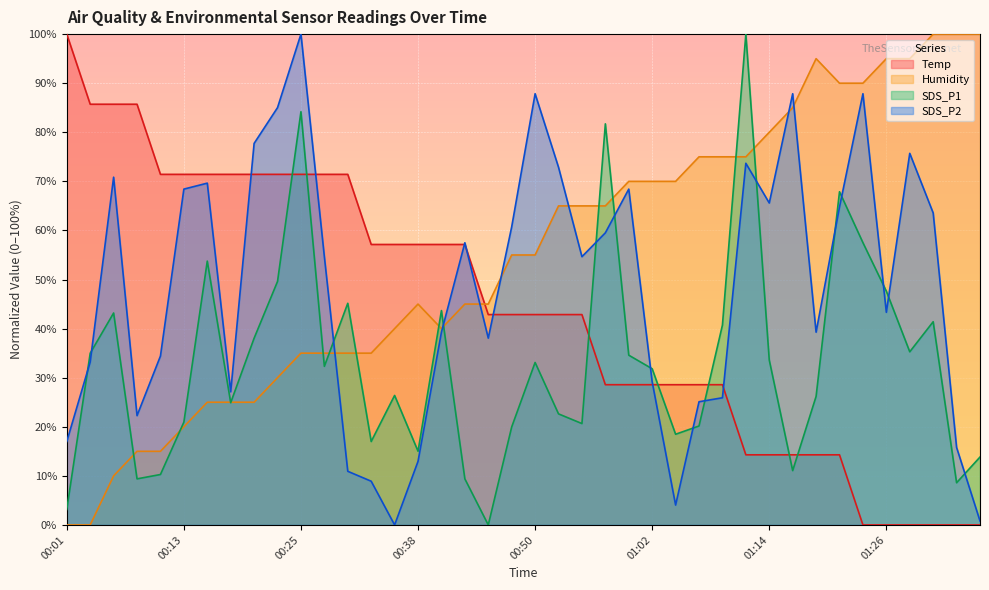

Reading left to right, what are all the values shown in this chart?

Temp: 100.0	85.7	85.7	85.7	71.4	71.4	71.4	71.4	71.4	71.4	71.4	71.4	71.4	57.1	57.1	57.1	57.1	57.1	42.9	42.9	42.9	42.9	42.9	28.6	28.6	28.6	28.6	28.6	28.6	14.3	14.3	14.3	14.3	14.3	0.0	0.0	0.0	0.0	0.0	0.0
Humidity: 0.0	0.0	10.0	15.0	15.0	20.0	25.0	25.0	25.0	30.0	35.0	35.0	35.0	35.0	40.0	45.0	40.0	45.0	45.0	55.0	55.0	65.0	65.0	65.0	70.0	70.0	70.0	75.0	75.0	75.0	80.0	85.0	95.0	90.0	90.0	95.0	95.0	100.0	100.0	100.0
SDS_P1: 3.2	35.0	43.2	9.4	10.3	20.9	53.8	24.9	38.0	49.6	84.2	32.3	45.2	17.0	26.4	15.0	43.7	9.4	0.0	20.0	33.1	22.6	20.7	81.7	34.6	31.8	18.5	20.2	40.7	100.0	33.6	11.1	26.2	67.9	57.5	47.6	35.3	41.4	8.6	13.8
SDS_P2: 17.0	33.2	70.9	22.3	34.4	68.4	69.6	27.1	77.7	85.0	100.0	54.7	10.9	8.9	0.0	13.0	39.3	57.5	38.1	60.7	87.9	72.9	54.7	59.5	68.4	29.1	4.0	25.1	25.9	73.7	65.6	87.9	39.3	64.8	87.9	43.3	75.7	63.6	15.8	0.8